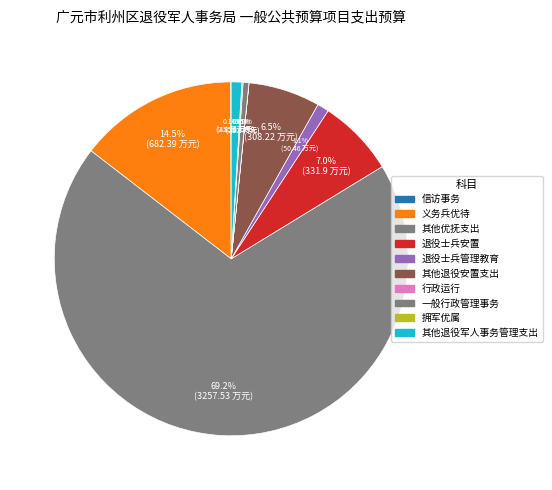

Combined, what portion of the pie is 退役士兵安置 and 拥军优属?

7.2%